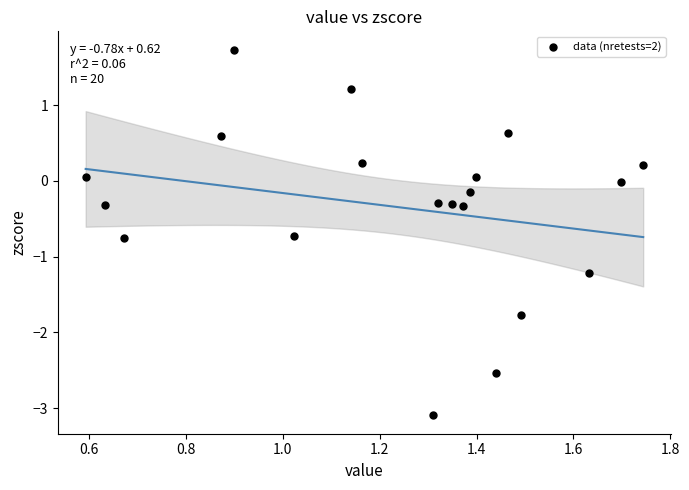

What is the range of Y values (max minus min)?

4.8